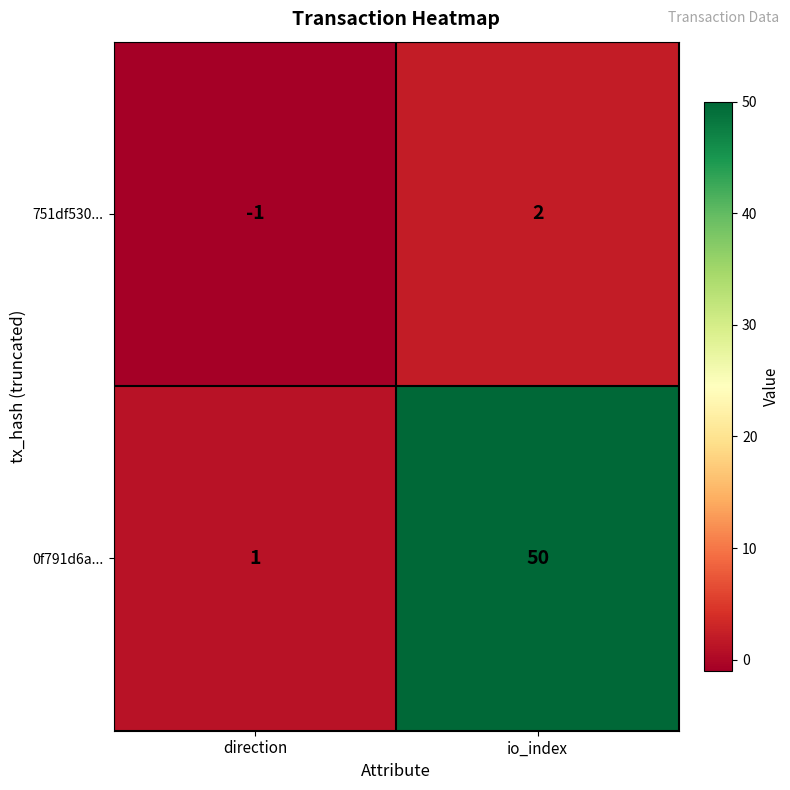

The value of 751df530... at direction is 0. True or false?

False